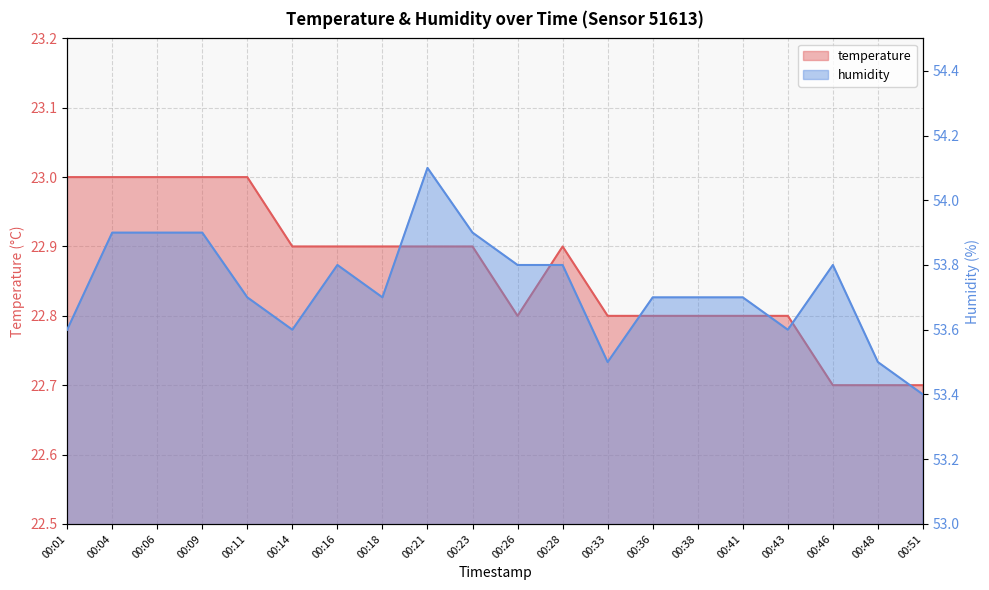

Which category has the highest value across all series?

00:21